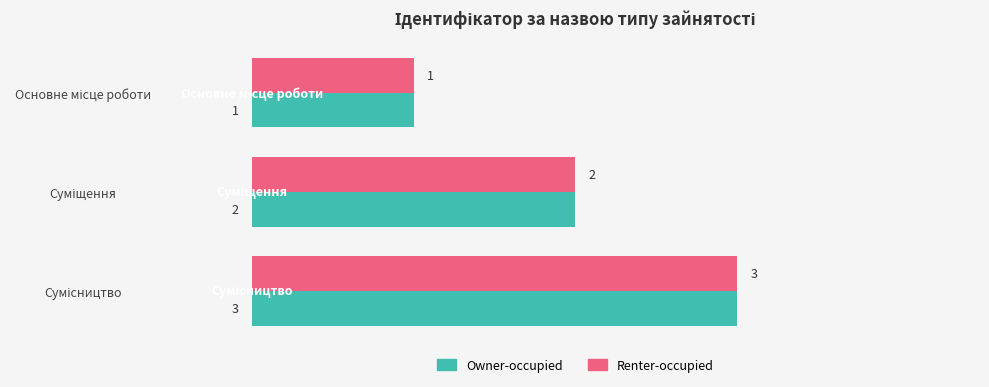

What are all the series names shown in the legend?

Owner-occupied, Renter-occupied